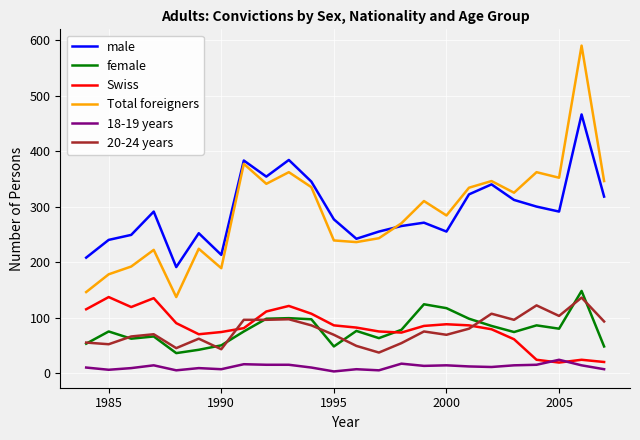

What is the minimum value for female?

36